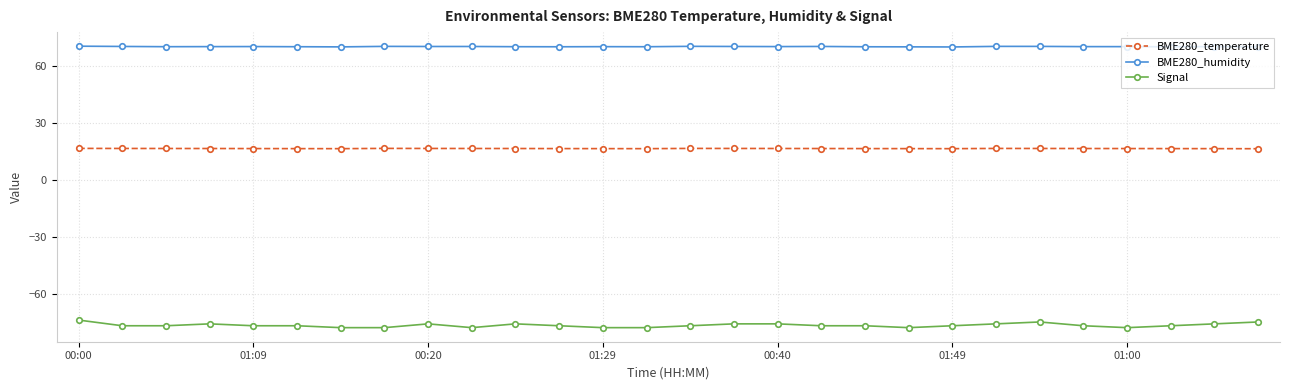

Which series has the widest spread of values?

Signal